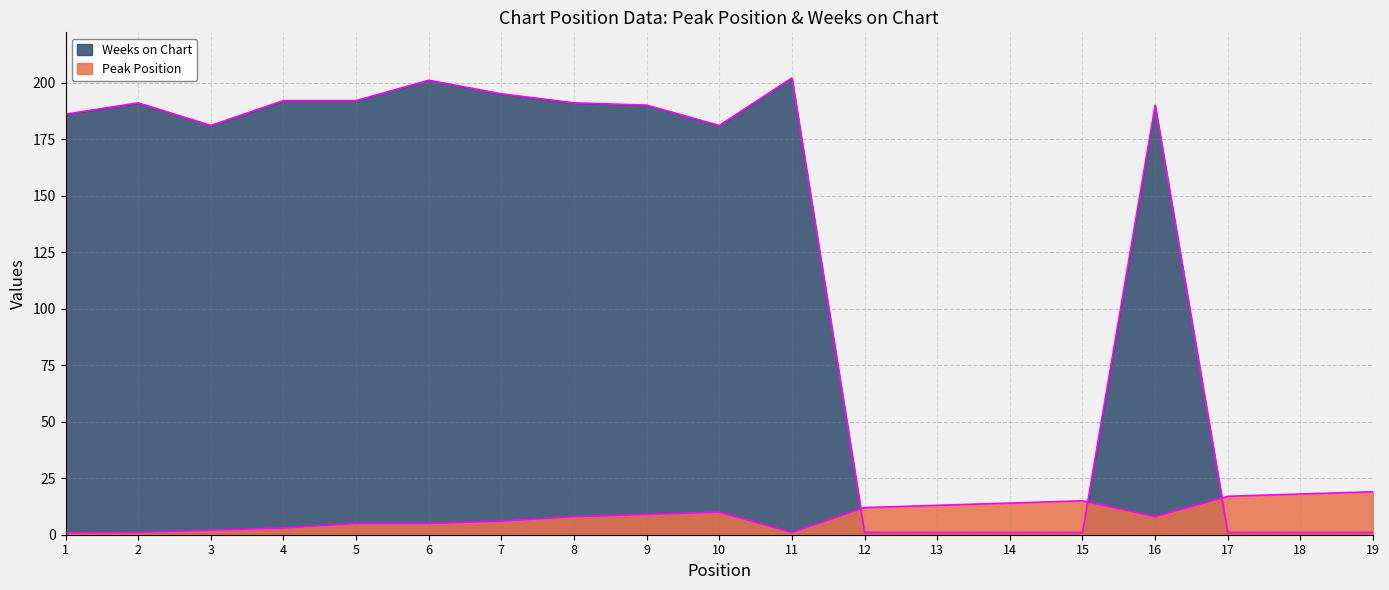

Rank the series by their maximum value, from lowest to highest.

Peak Position, Weeks on Chart